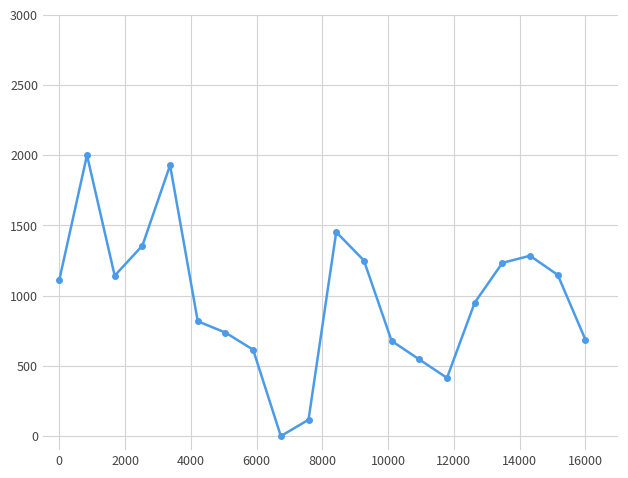

What is the sum of all values?

19461.8